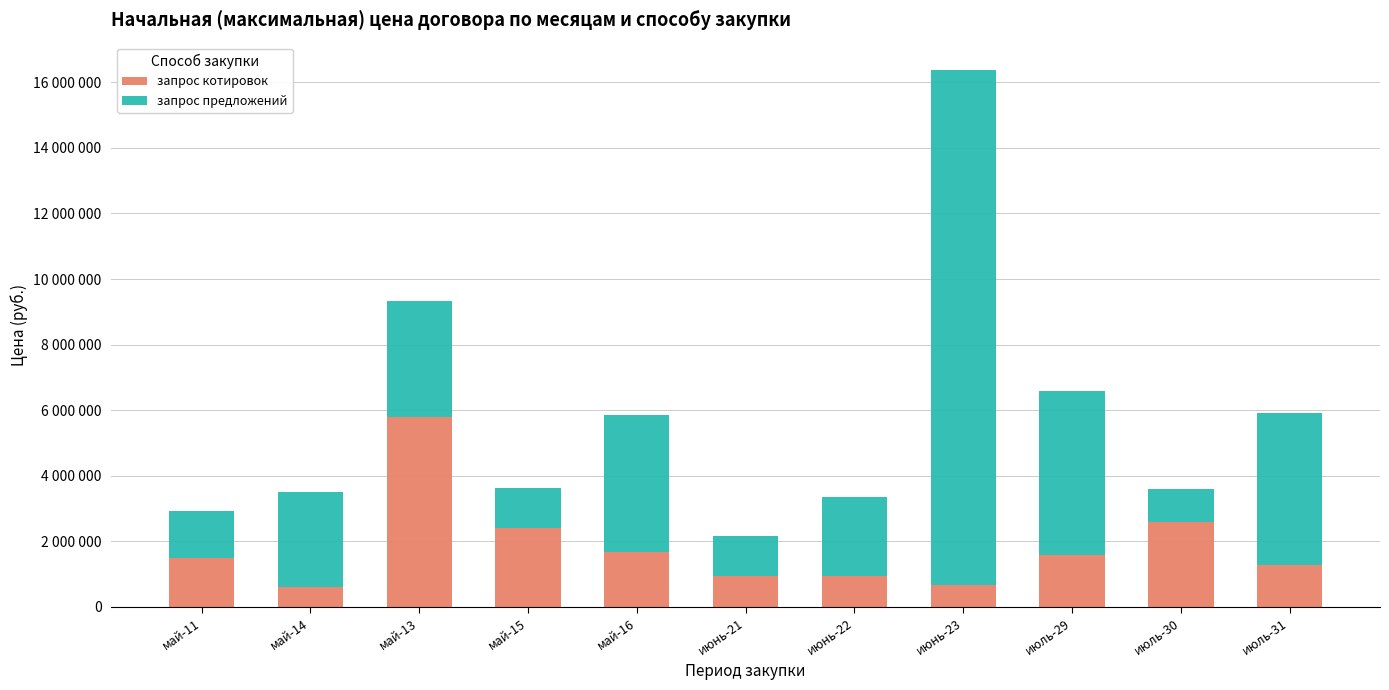

What are all the series names shown in the legend?

запрос котировок, запрос предложений